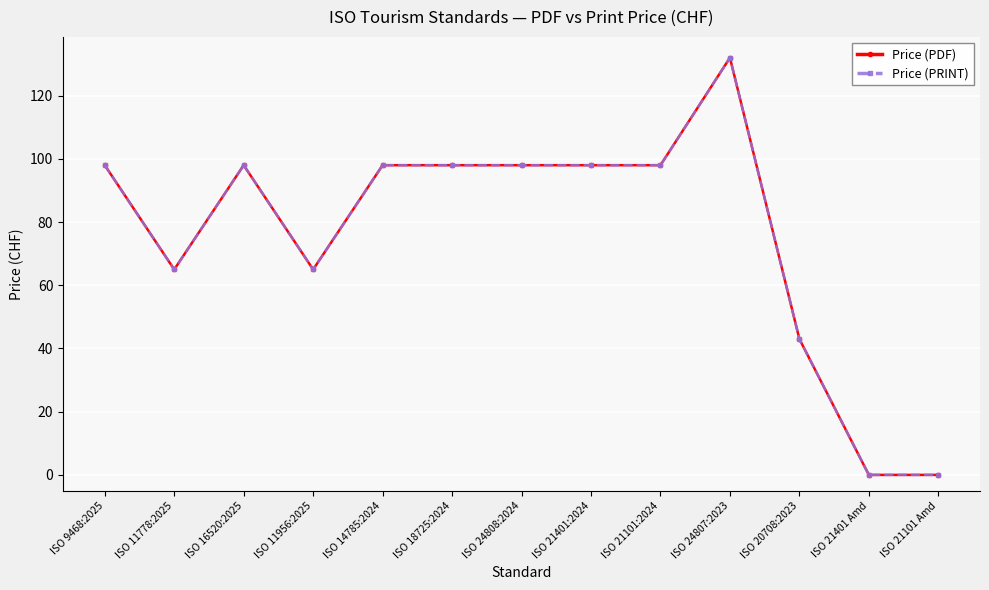

At which label is Price (PRINT) closest to 66?

ISO 11778:2025